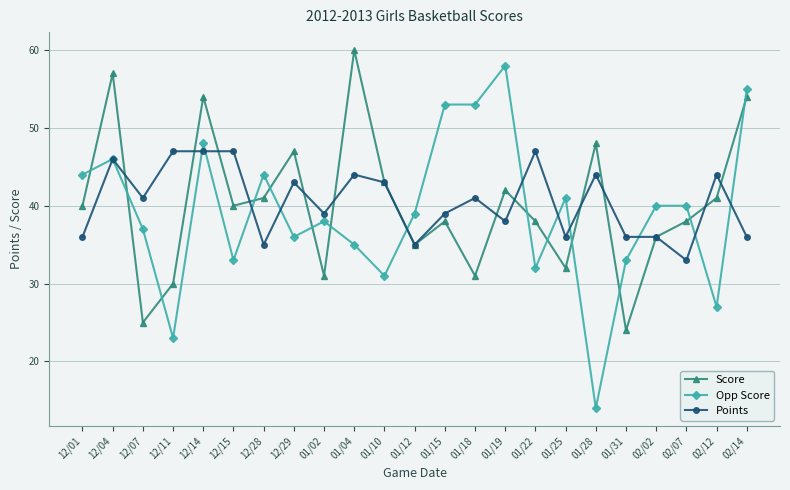

What is the difference between the second highest and second lowest values in the Opp Score series?

32